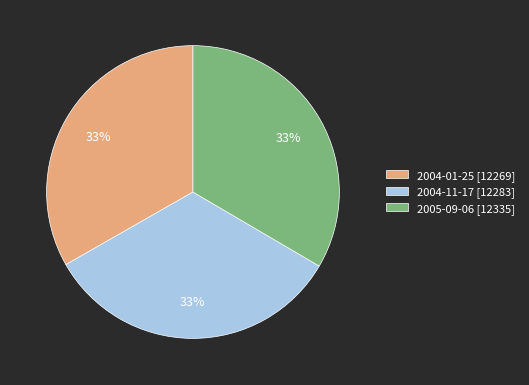

What is the ratio of the value at 2004-11-17 [12283] to the value at 2005-09-06 [12335]?

1.0